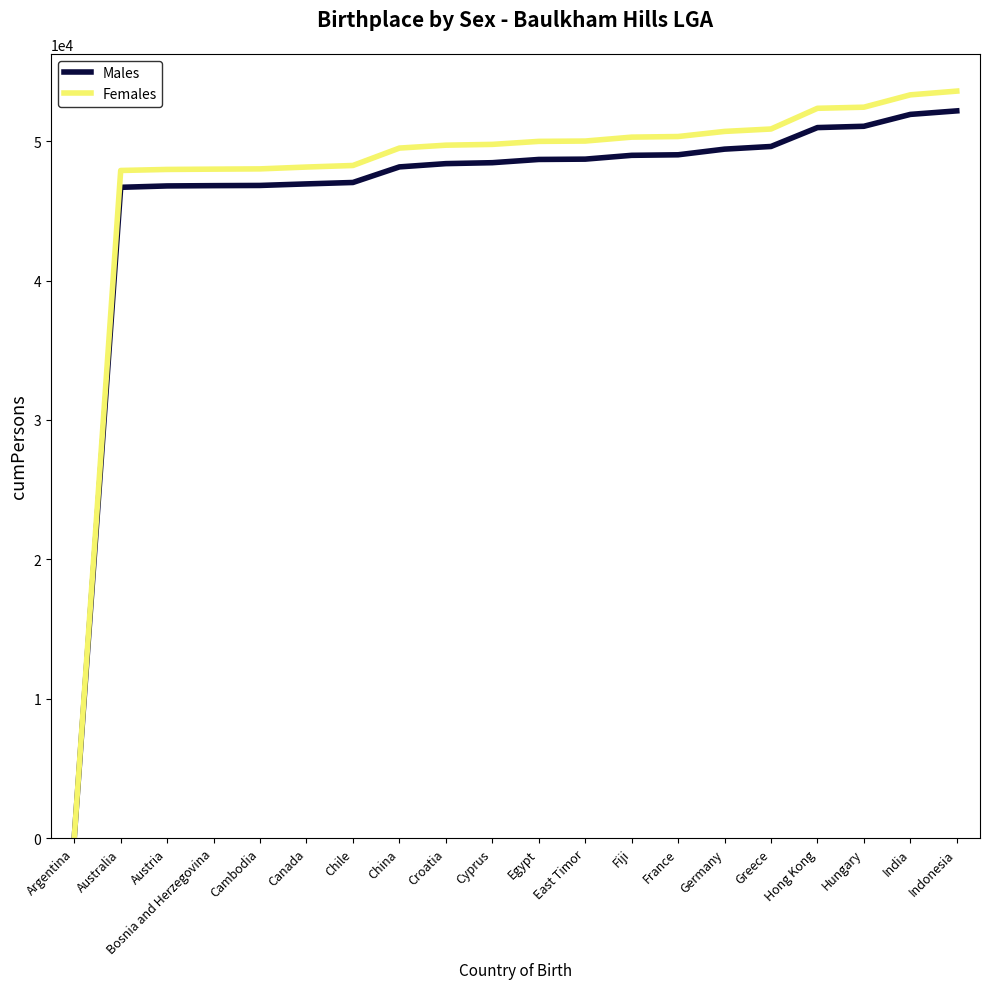

What is the approximate value of Males at India?

51917